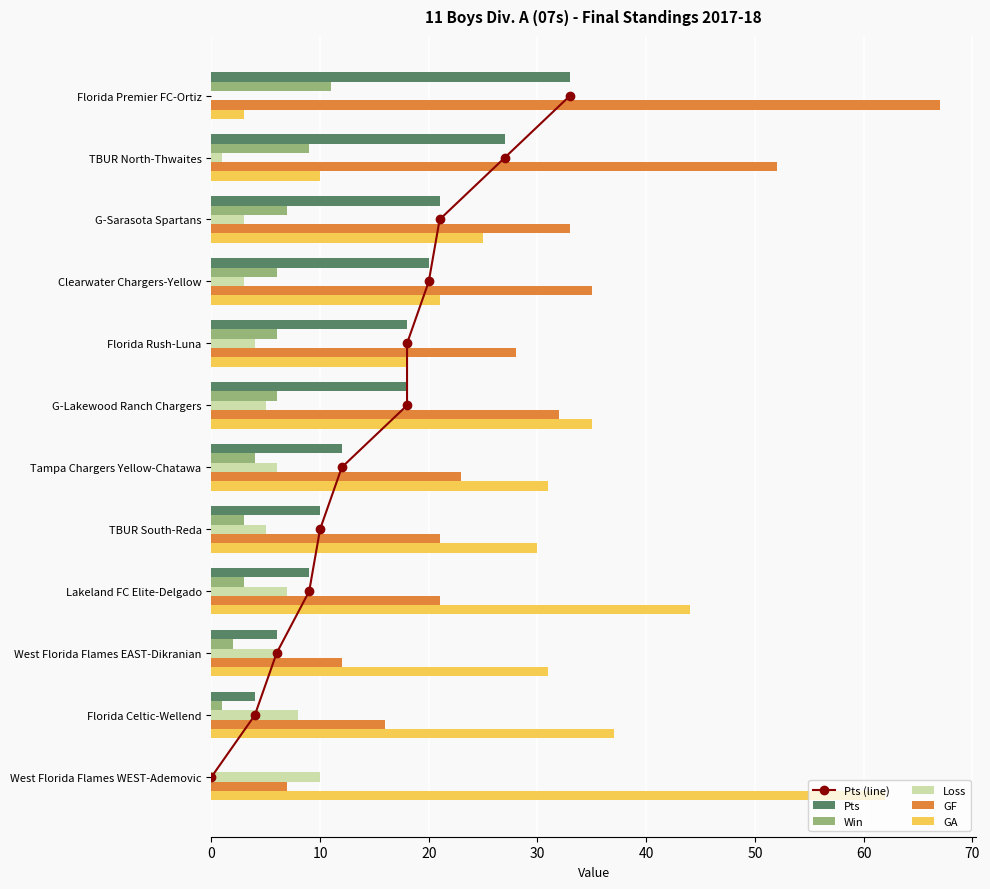

What is the highest value of the Pts series?

33